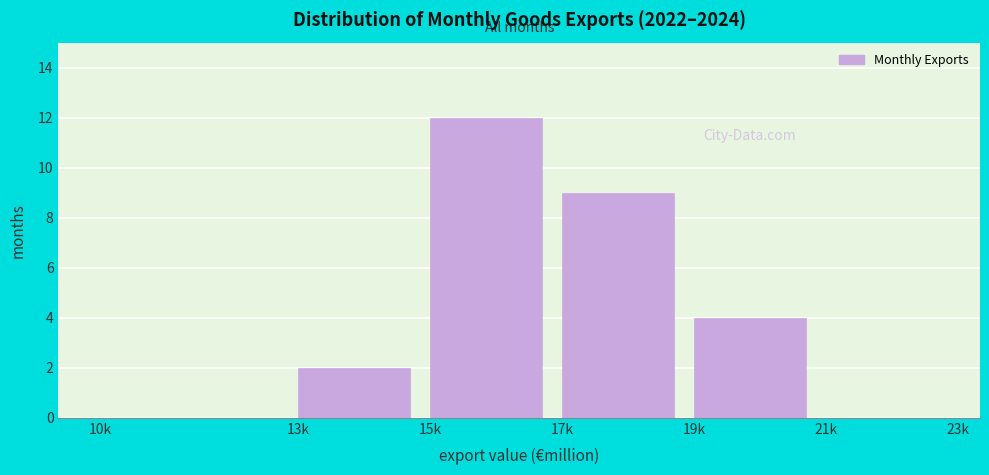

Reading right to left, what are all the values shown in this chart?

21k=0	19k=4	17k=9	15k=12	13k=2	10k=0